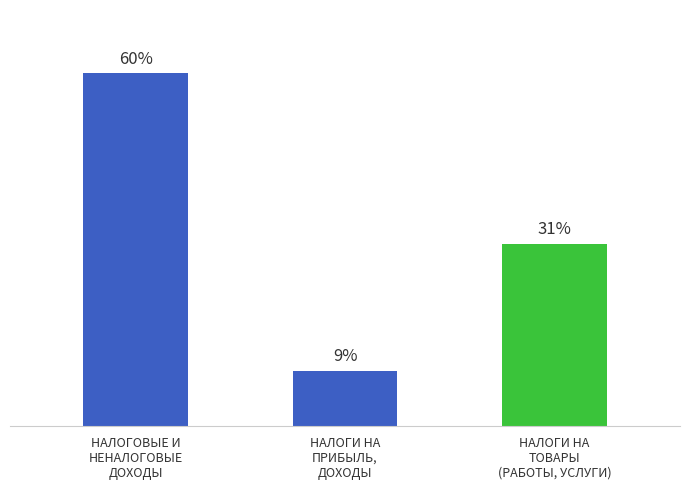

Are the bars grouped side by side (vs. stacked)?

No